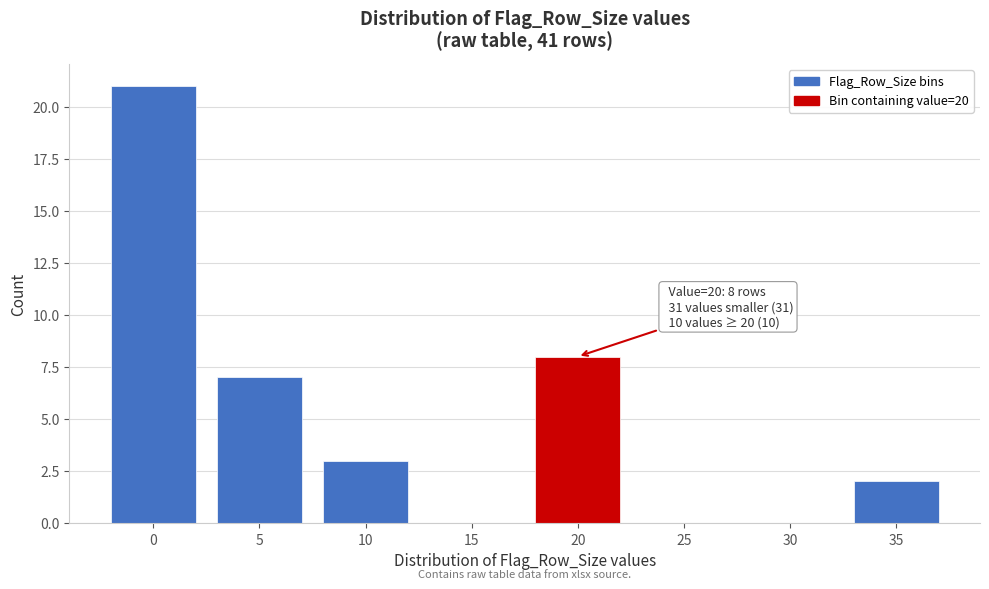

Reading left to right, list all the values displayed in this chart.

0=21	5=7	10=3	15=0	20=8	25=0	30=0	35=2